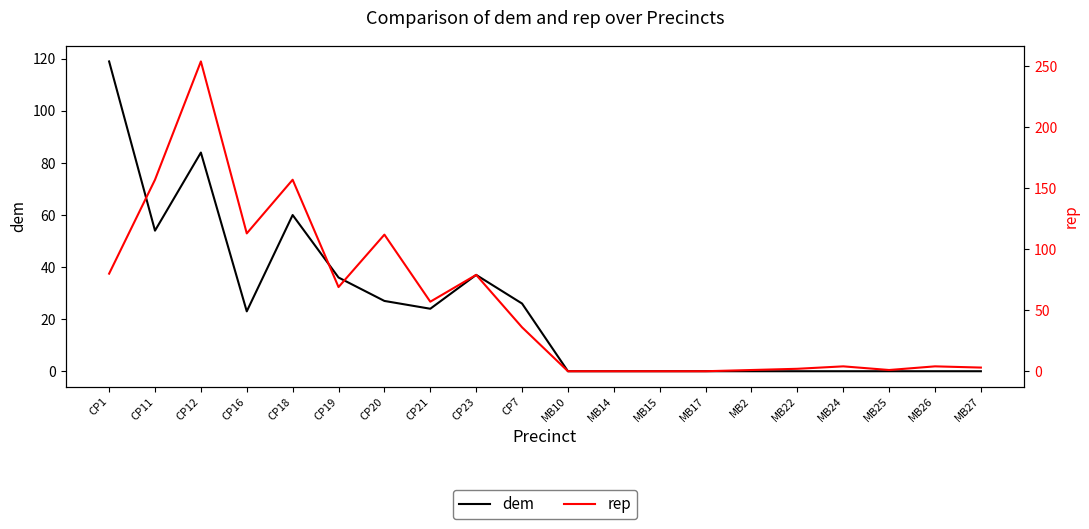

What is the difference between the highest and lowest values at MB26?

4